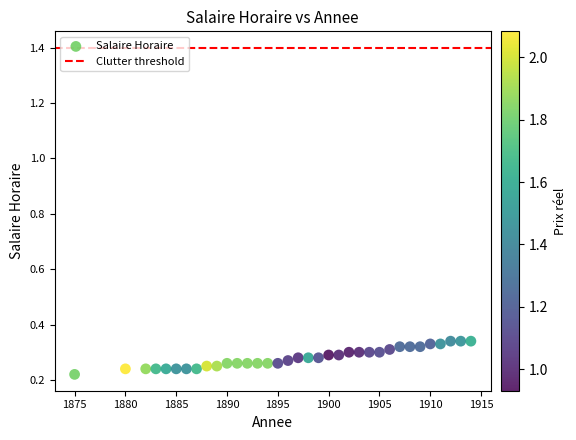

What is the range of X values (max minus min)?

39.0